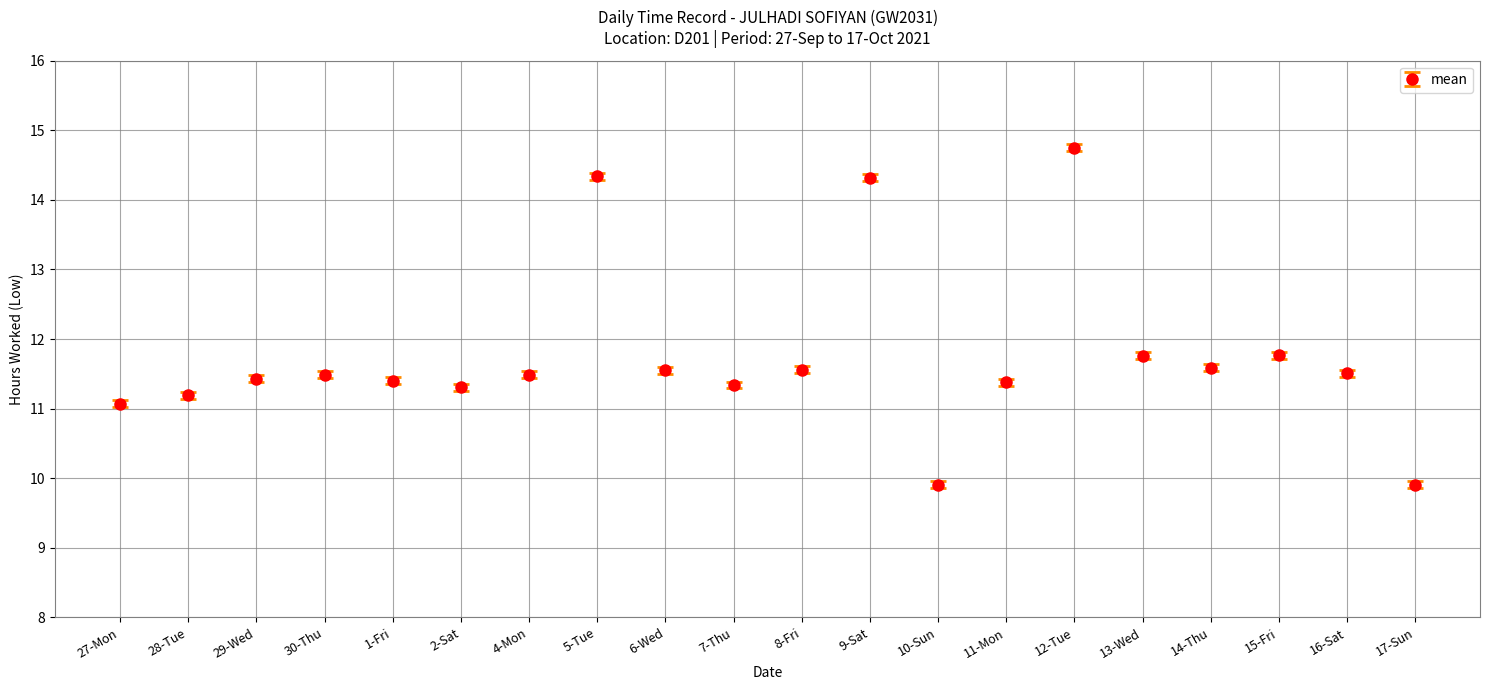

What position from the left is 4-Mon?

7